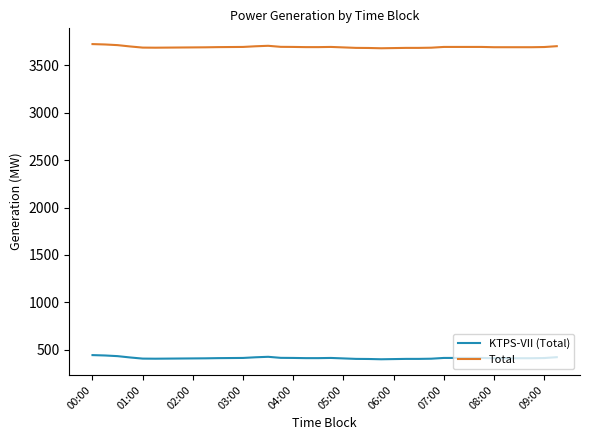

How many series are shown in this chart?

2